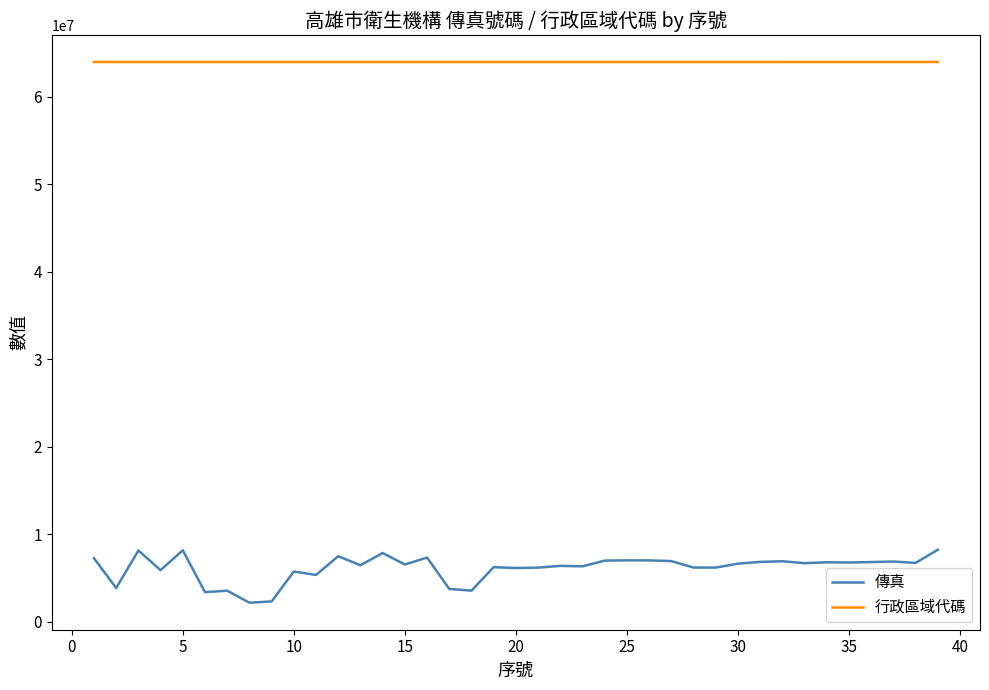

What is the difference between the maximum and minimum values in the 傳真 series?

6059048